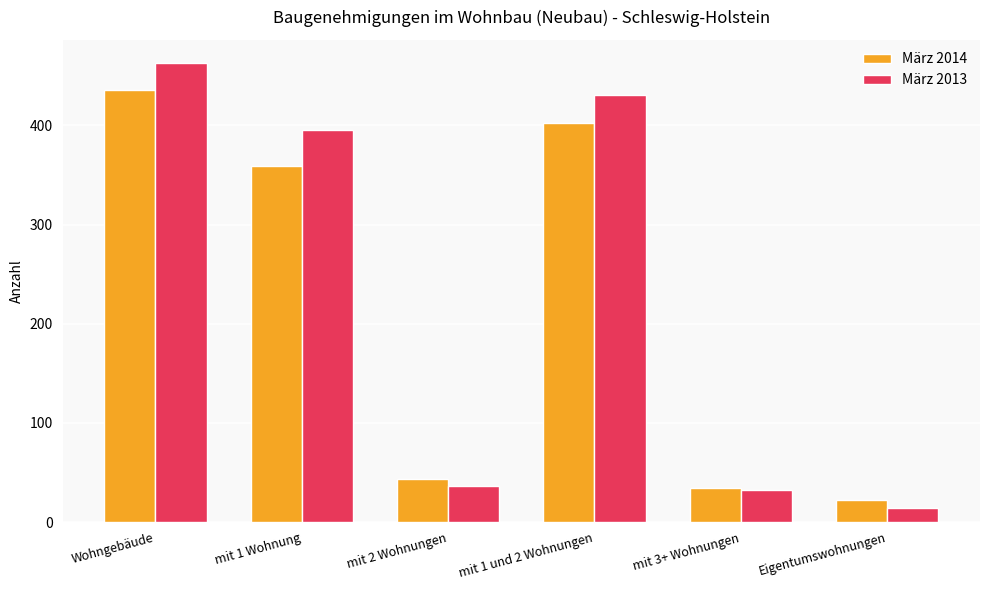

What is the value of the März 2014 bar at the 5th from the left?

34